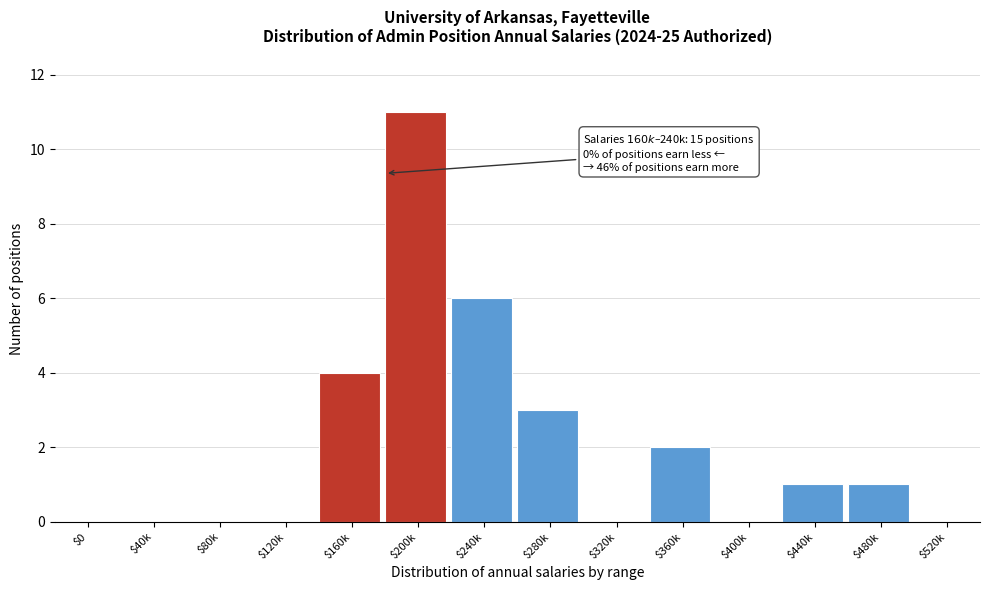

What is the maximum value shown in the chart?

11